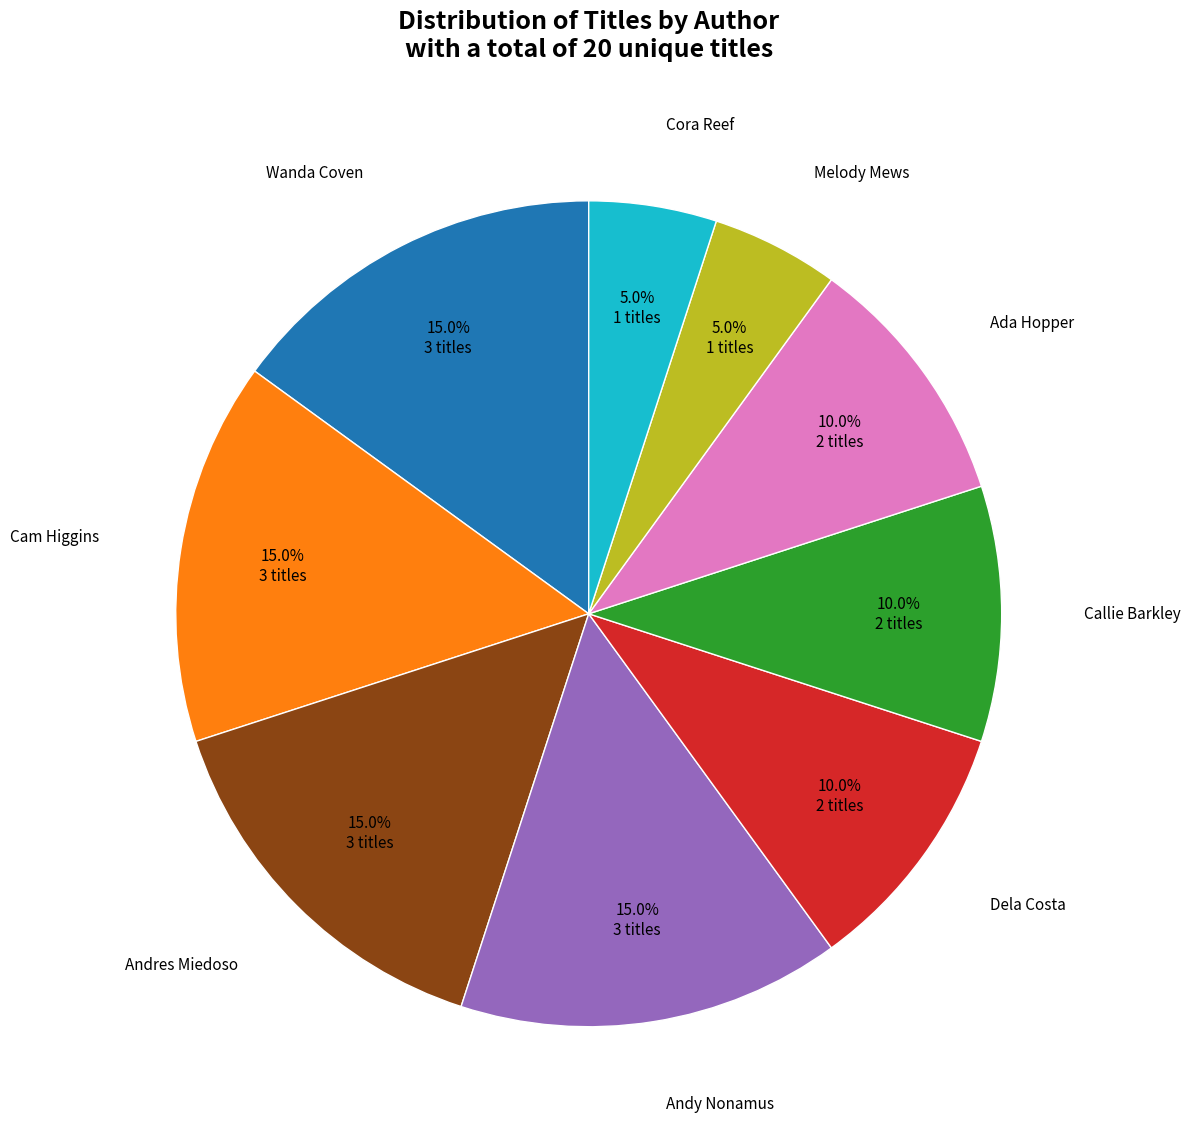

Count the number of slices in the pie.

9